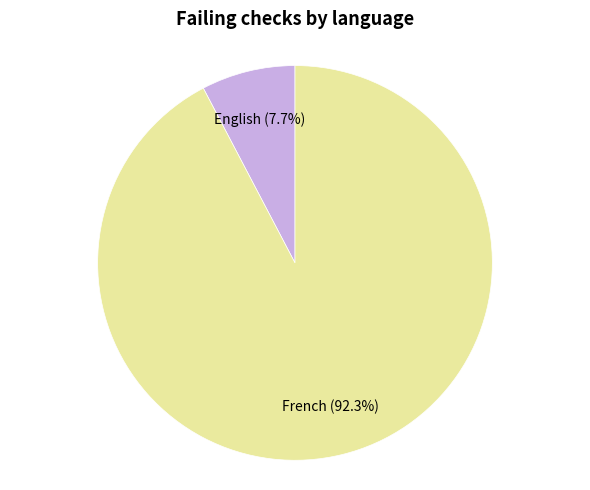

What percentage is the English slice, to the nearest percent?

8%